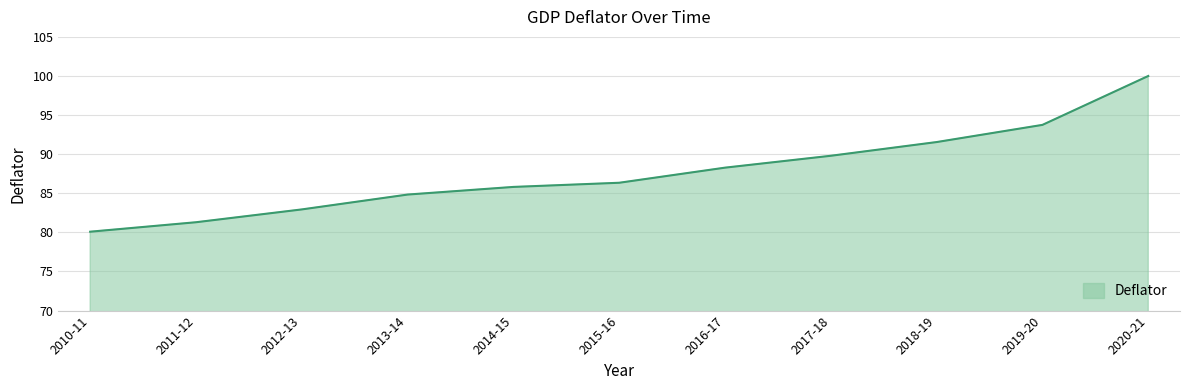

Which has a higher value, 2018-19 or 2016-17?

2018-19